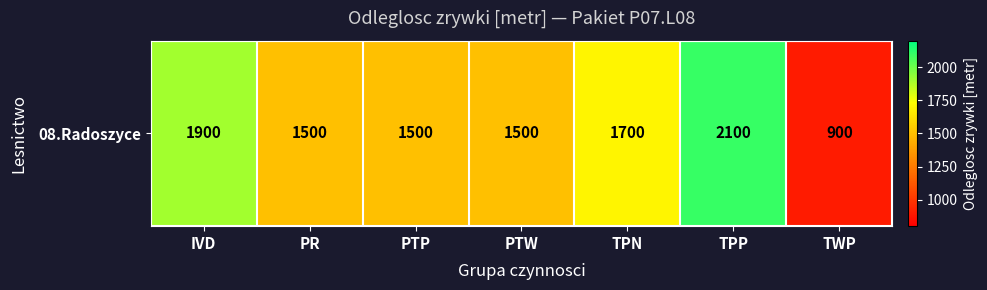

The value at PTP is 1500. True or false?

True